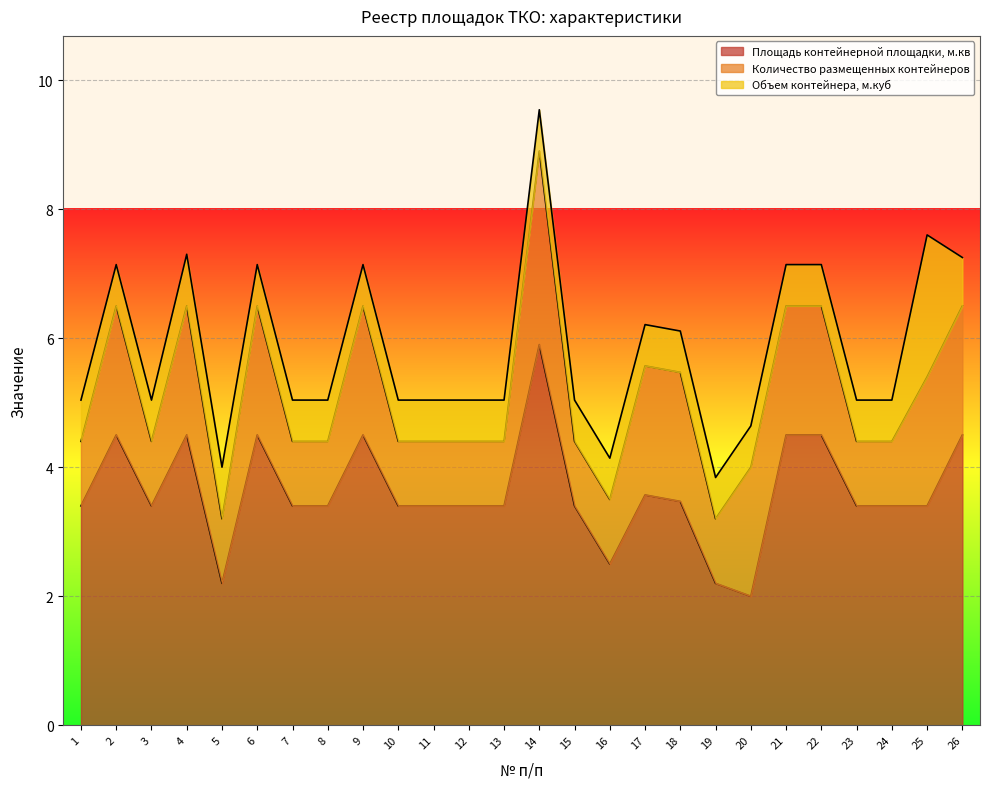

How many series are shown in this chart?

3